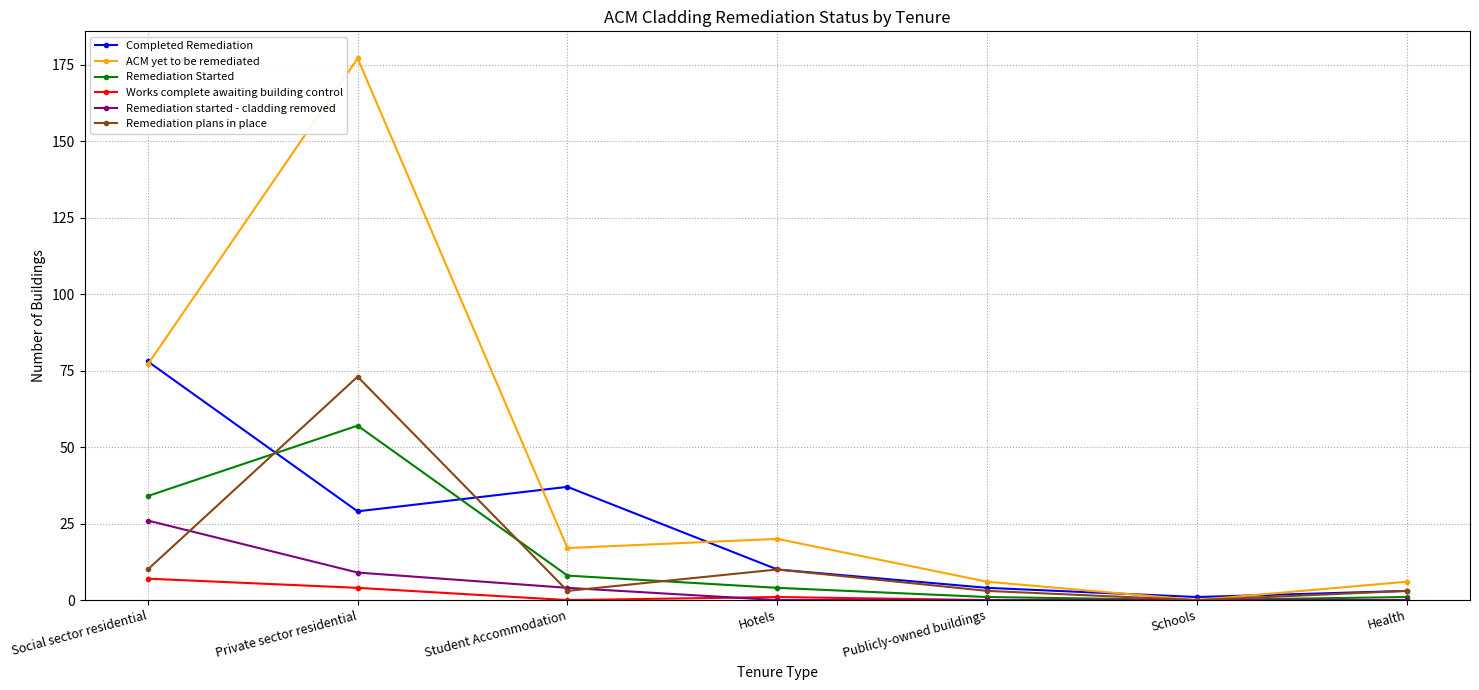

What is the value of the Completed Remediation point at the 6th from the left?

1